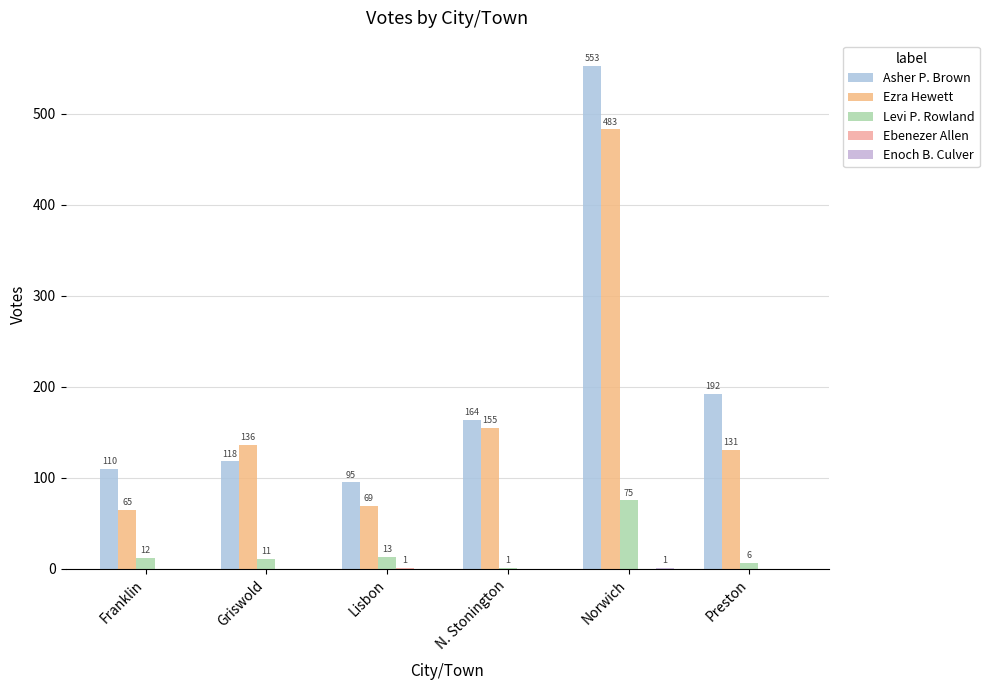

How many groups of bars are there?

6